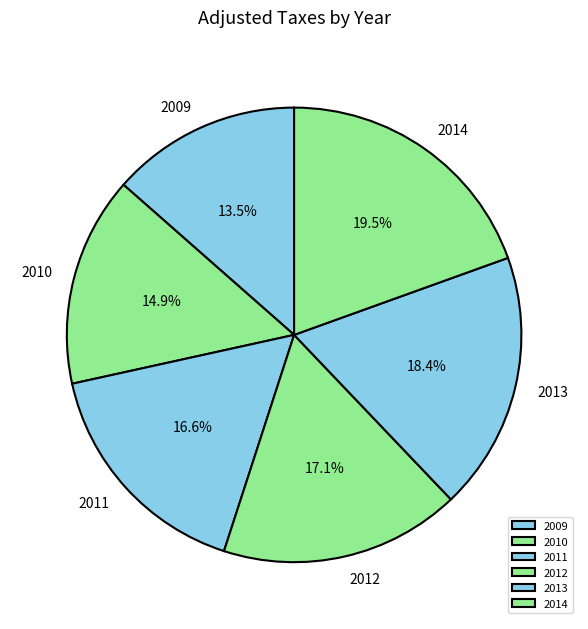

Is there a majority slice in this chart?

No